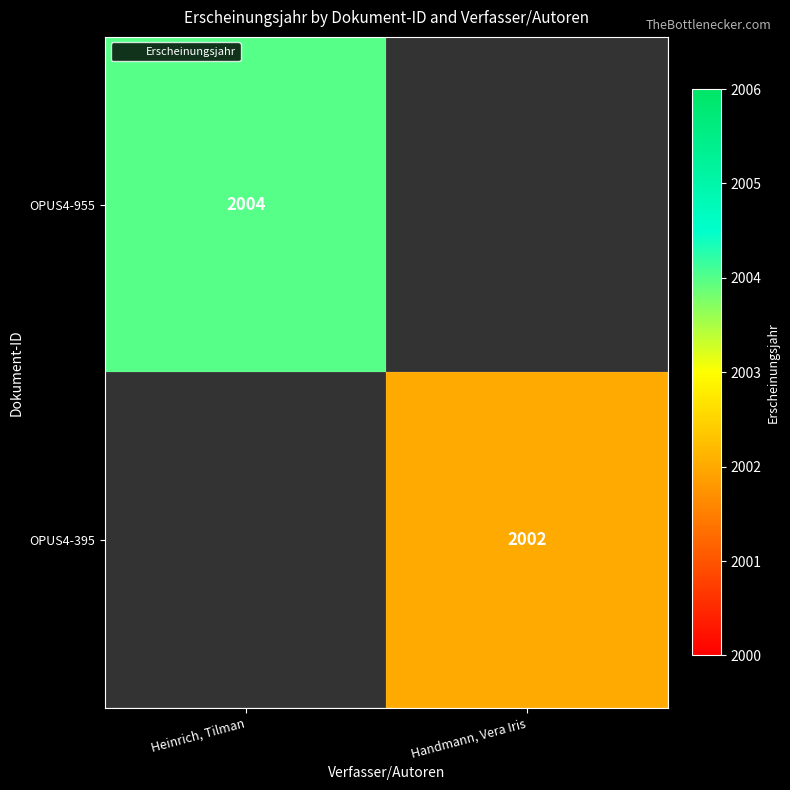

True or false: OPUS4-955 has a value of 714.8 at Heinrich, Tilman.

False